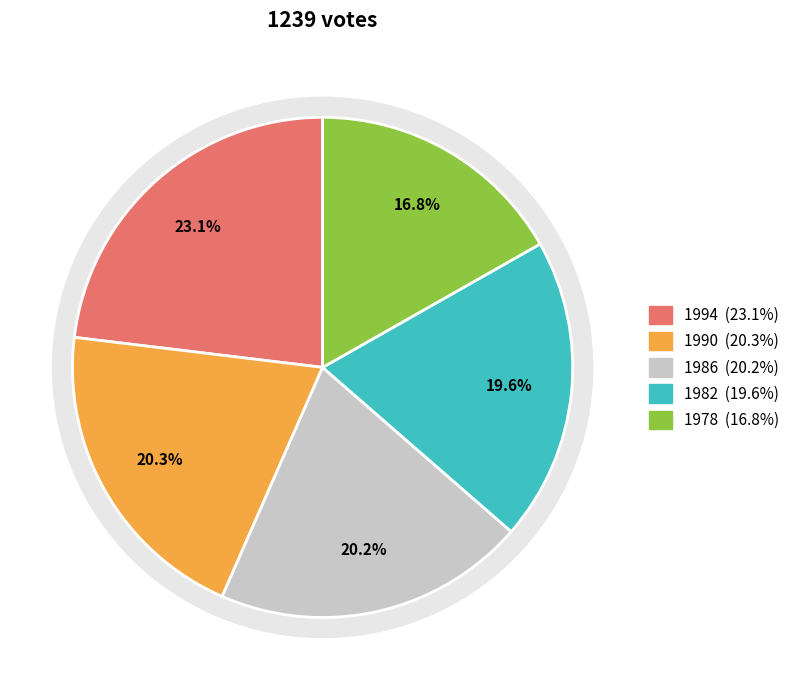

Is there a majority slice in this chart?

No